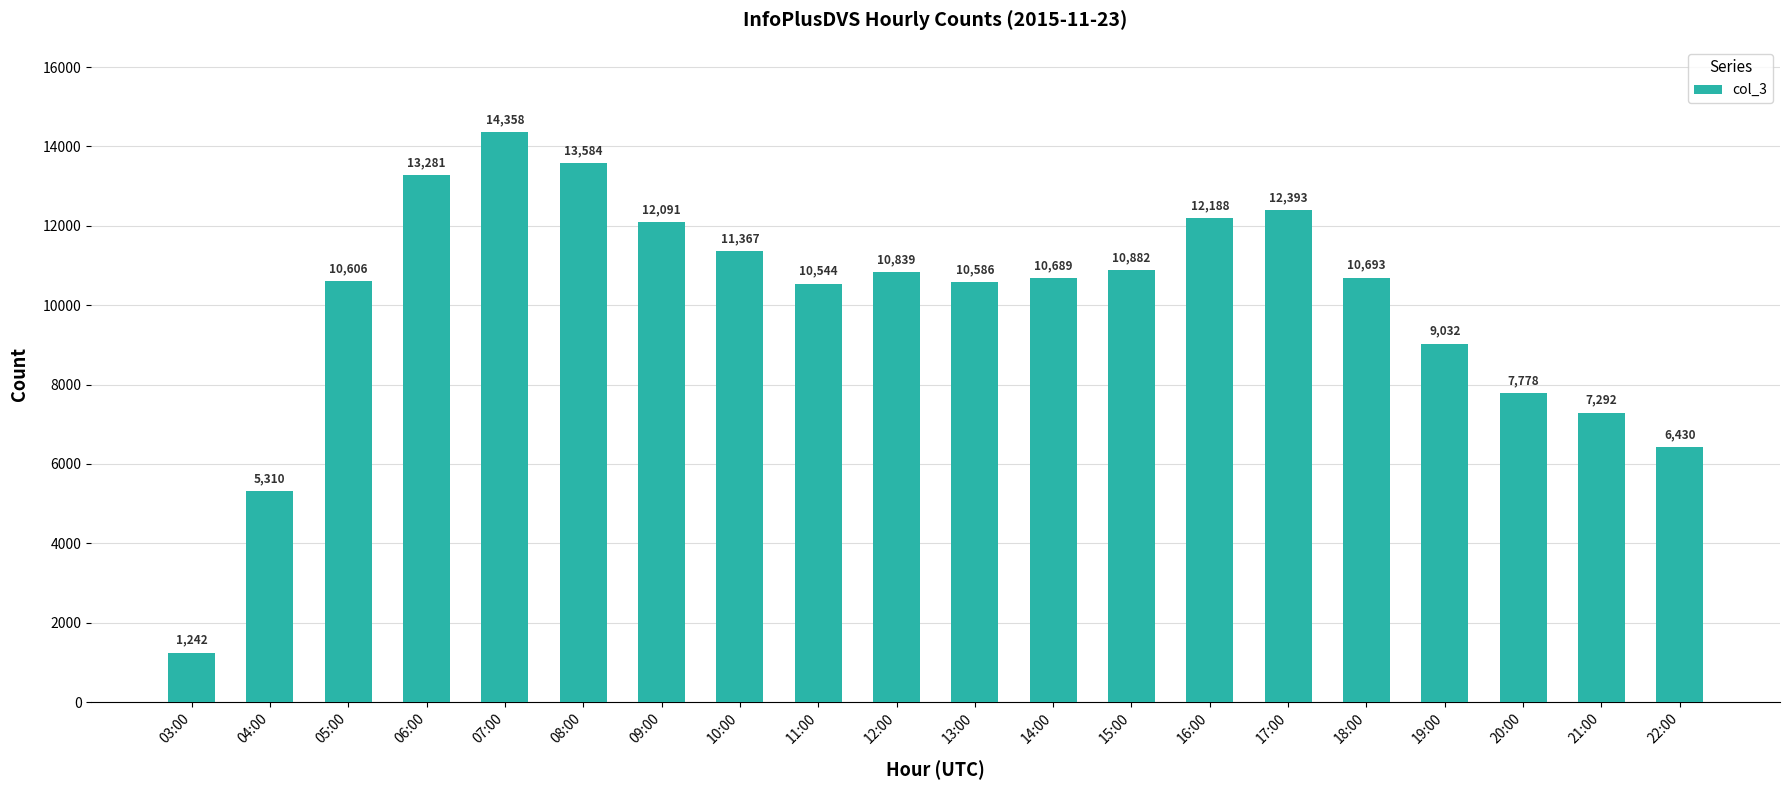

Which has a higher value, 20:00 or 14:00?

14:00